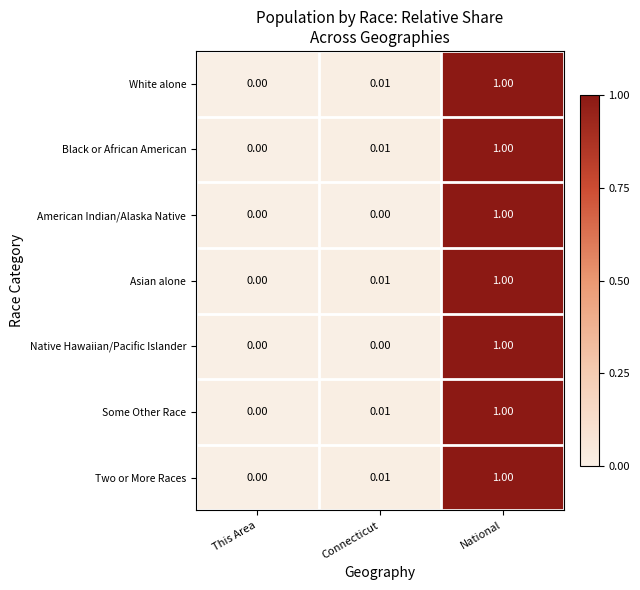

List the labels in order of Some Other Race value, largest first.

National, Connecticut, This Area